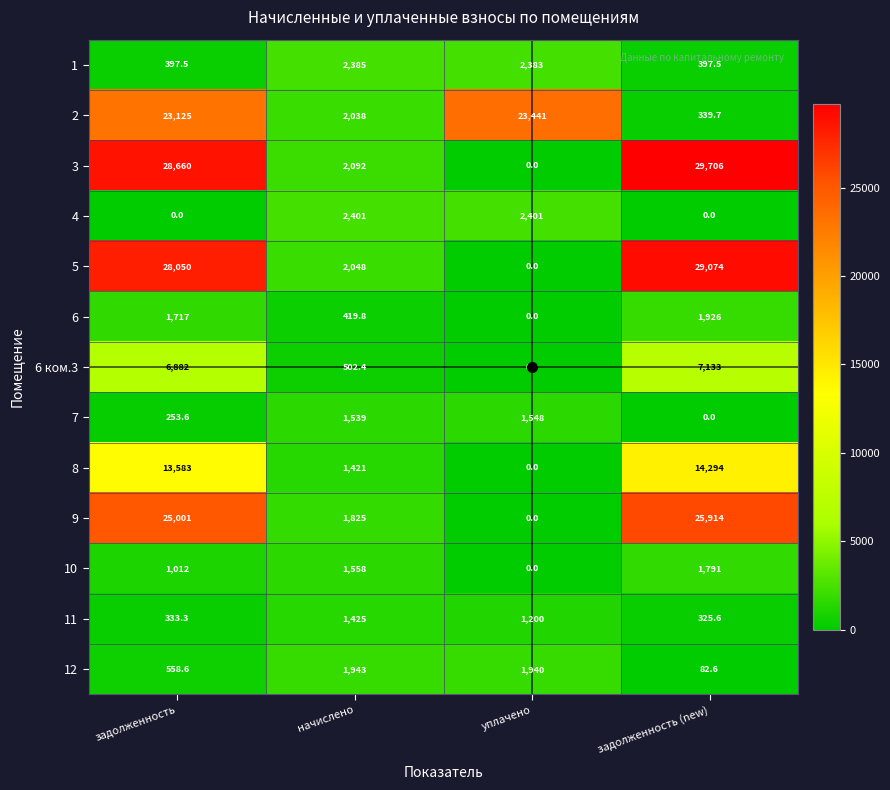

Is it true that 6 equals 412.9 at задолженность?

False